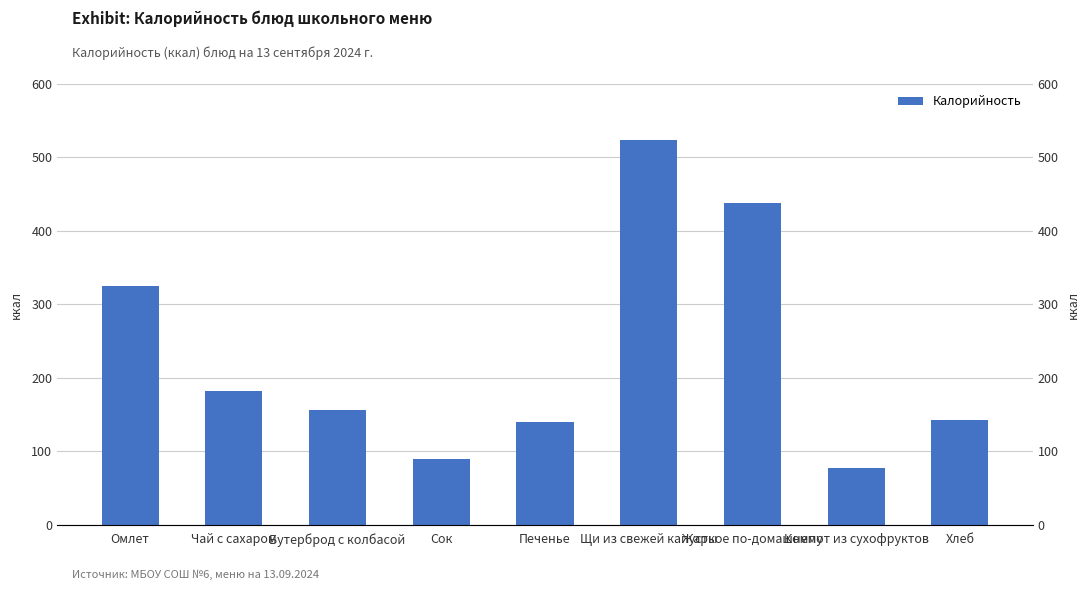

What is the label of the 7th bar from the right?

Бутерброд с колбасой